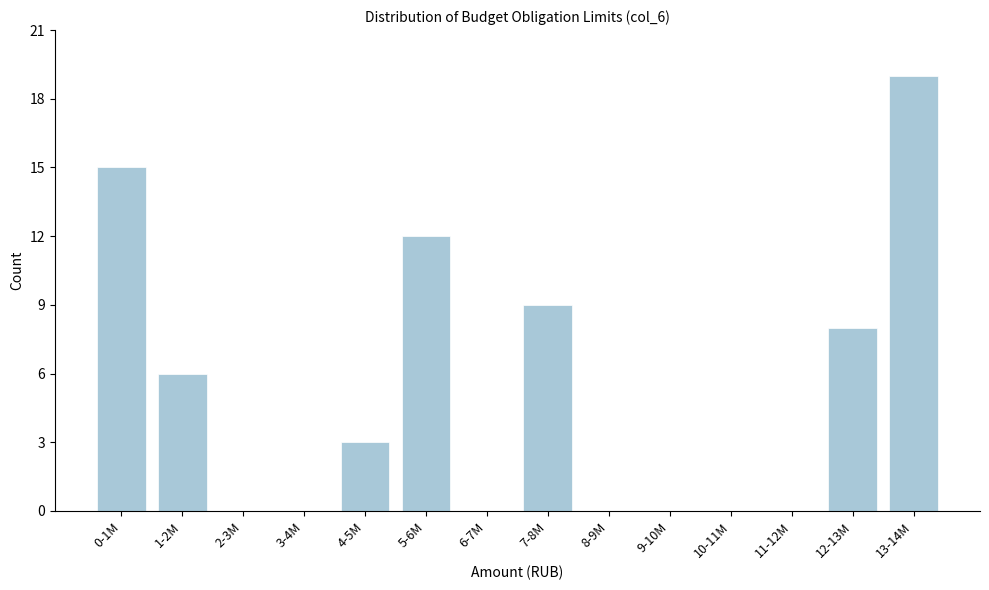

Reading left to right, what are all the values shown in this chart?

0-1M=15	1-2M=6	2-3M=0	3-4M=0	4-5M=3	5-6M=12	6-7M=0	7-8M=9	8-9M=0	9-10M=0	10-11M=0	11-12M=0	12-13M=8	13-14M=19